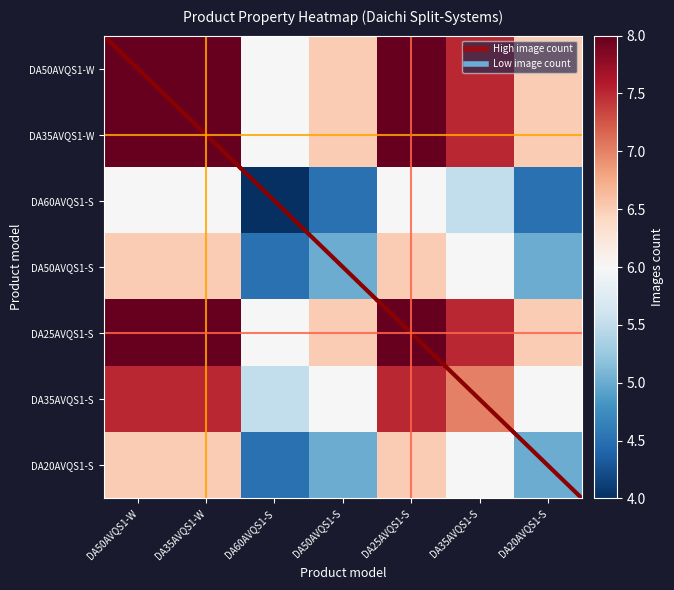

Which label corresponds to the smallest value in the chart?

DA60AVQS1-S